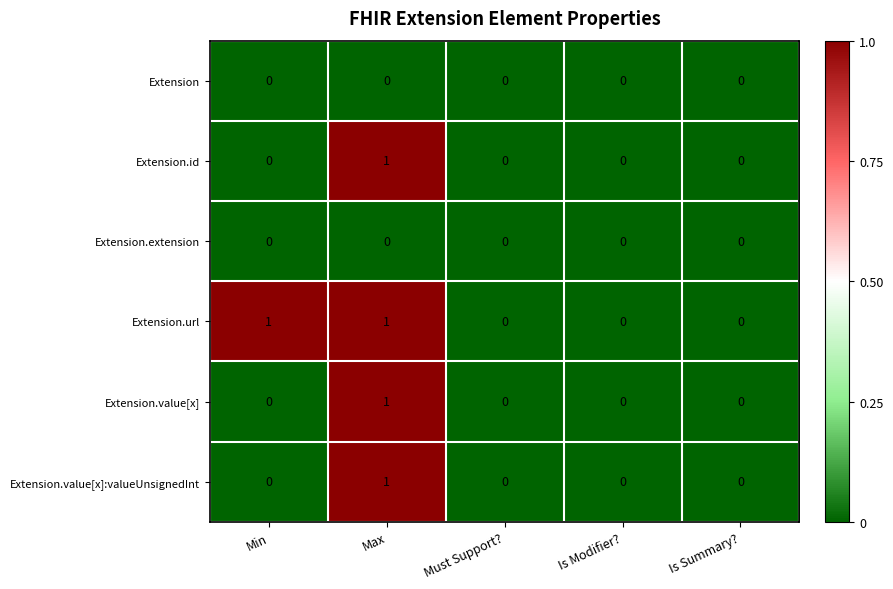

Which series has the largest total across all categories?

Extension.url